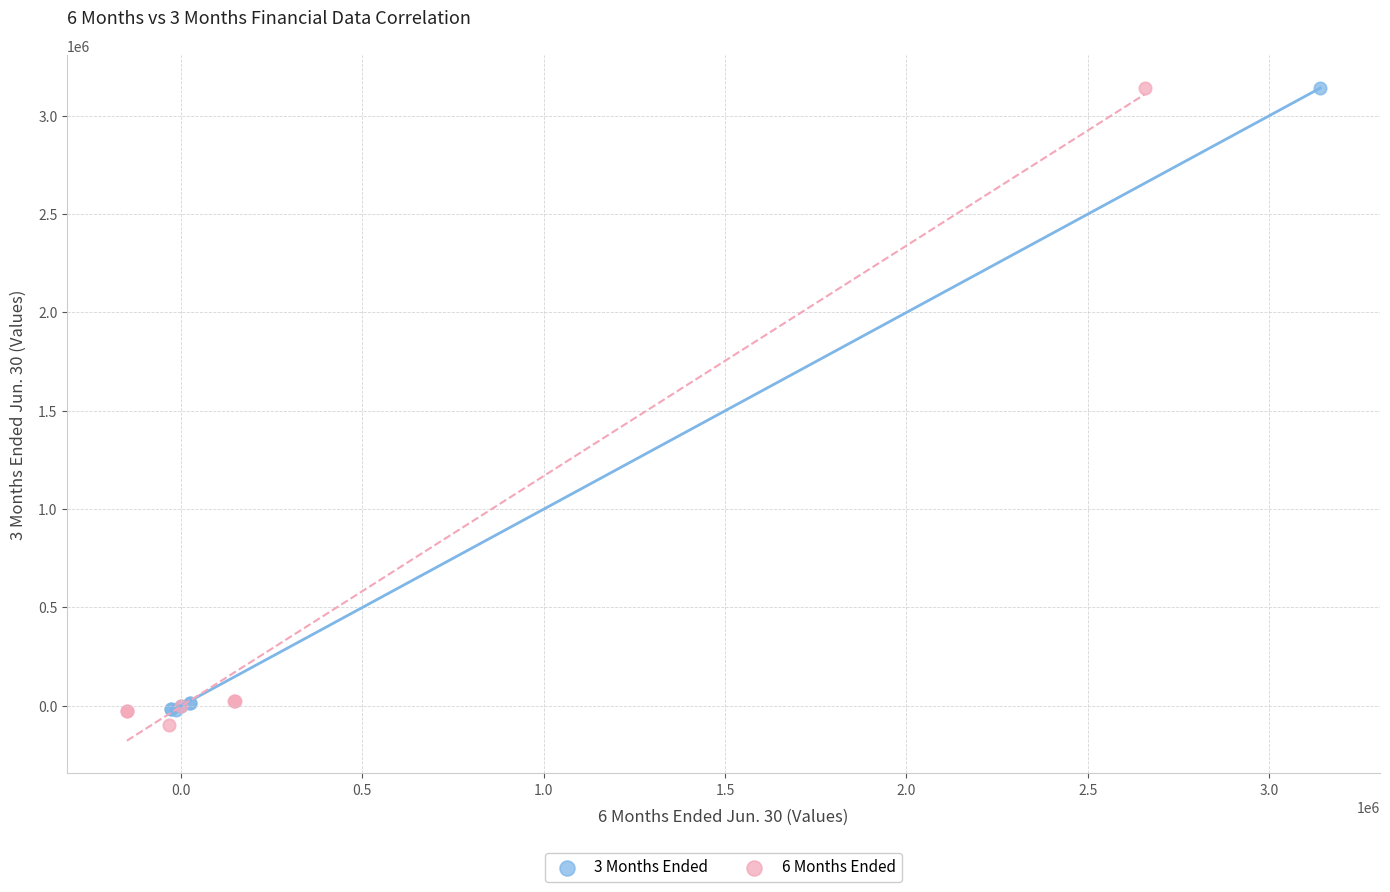

Which series has the widest spread of Y values?

6 Months Ended